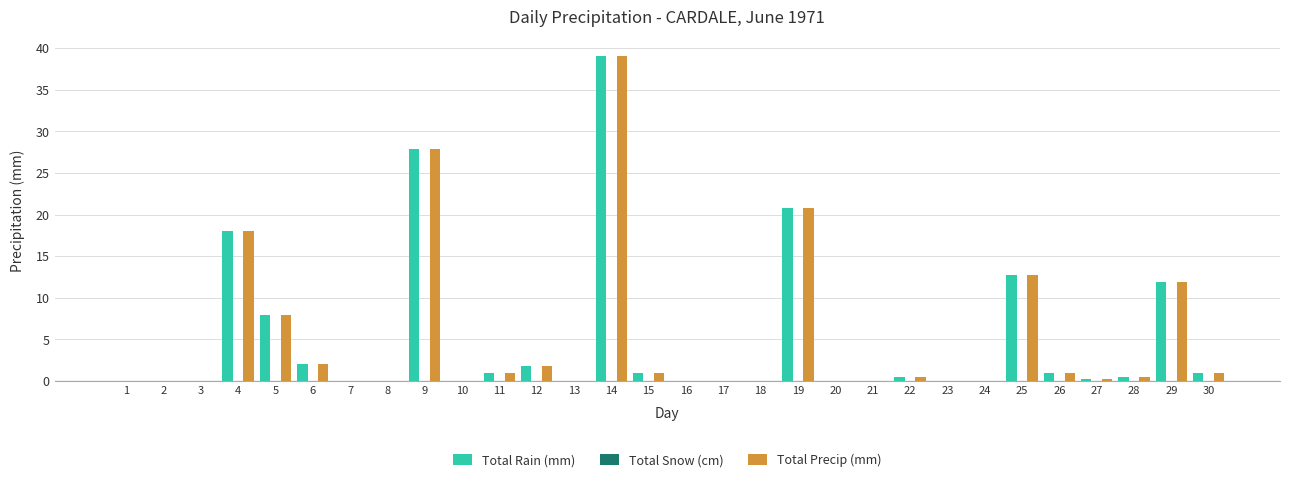

What is the sum of all Total Precip (mm) values?

147.4